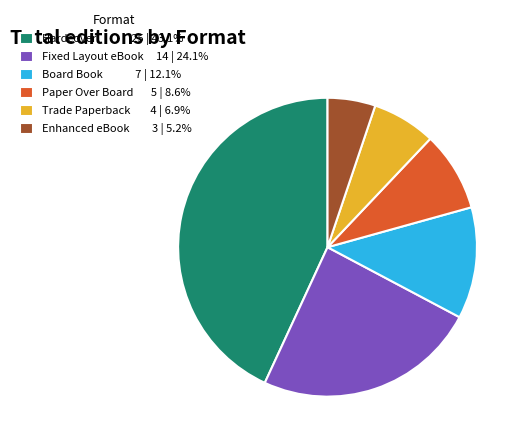

Rank the categories by value from highest to lowest.

Hardcover, Fixed Layout eBook, Board Book, Paper Over Board, Trade Paperback, Enhanced eBook